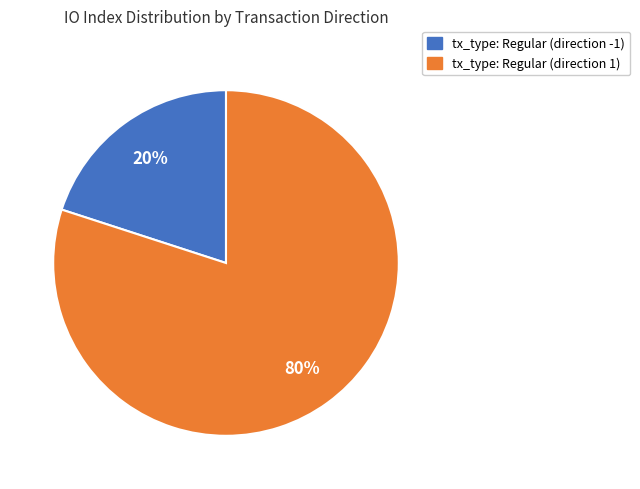

Approximately how many times larger is the value at tx_type: Regular (direction 1) compared to tx_type: Regular (direction -1)?

4.0